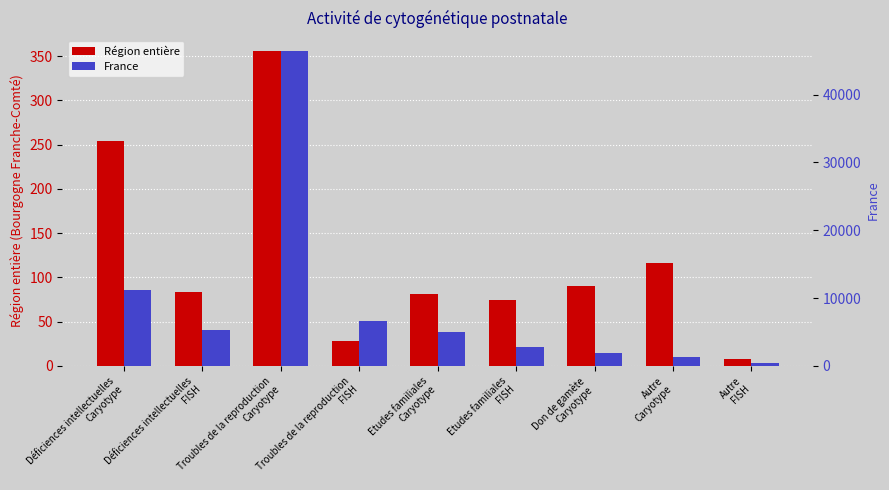

What is the maximum value for Région entière?

356